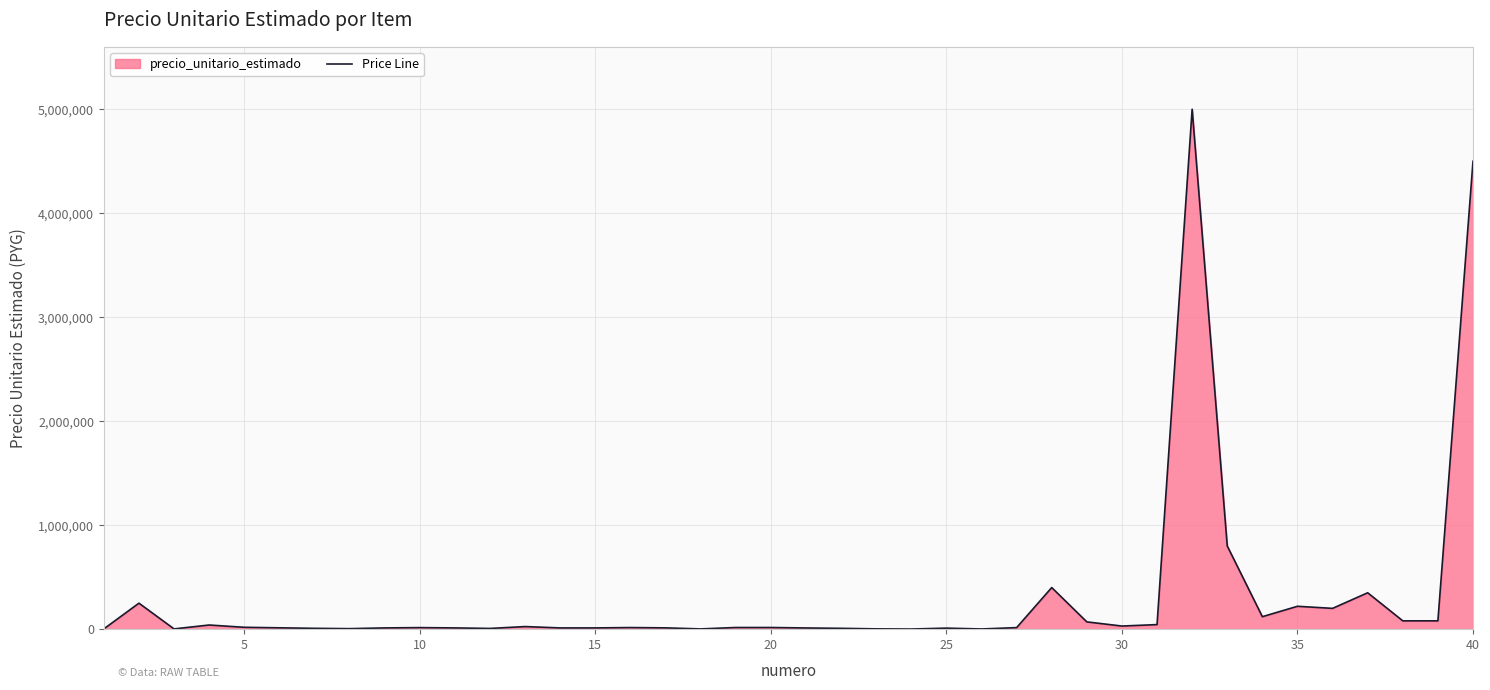

What is the difference between the second highest and minimum values?

4498800